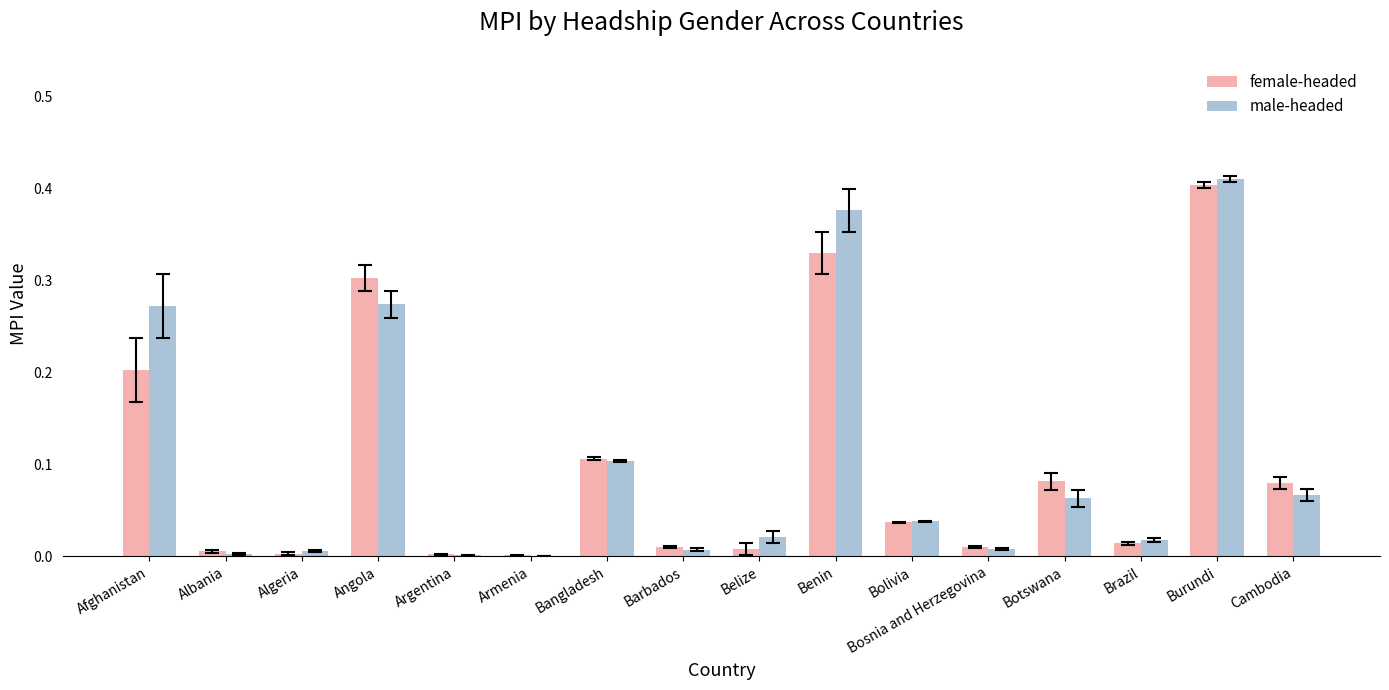

Which series has the largest range (max minus min)?

male-headed